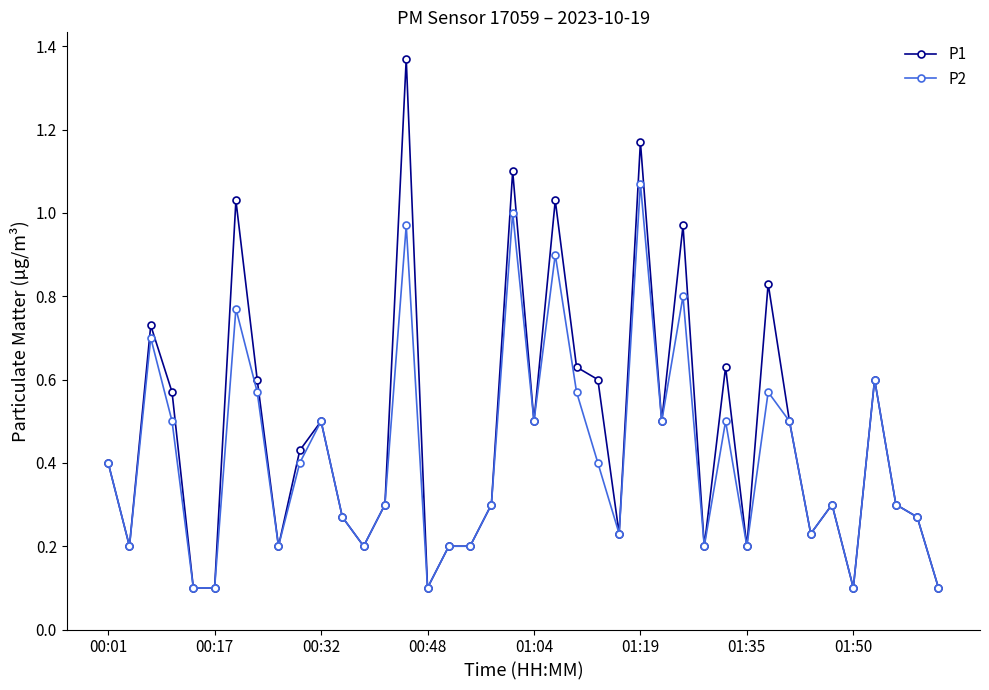

Which series has the largest range (max minus min)?

P1